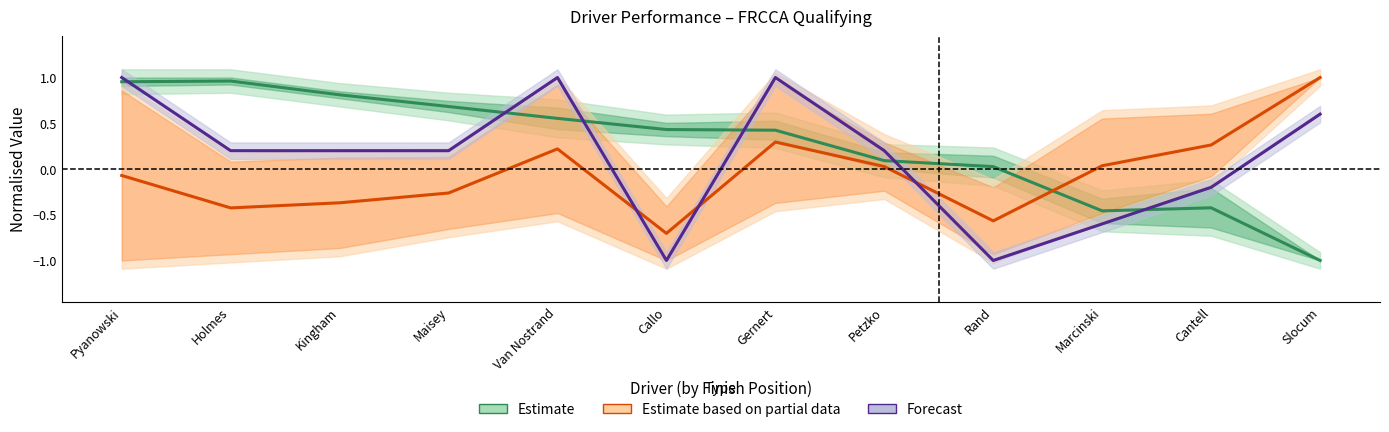

At how many categories does at least one series exceed 0?

12